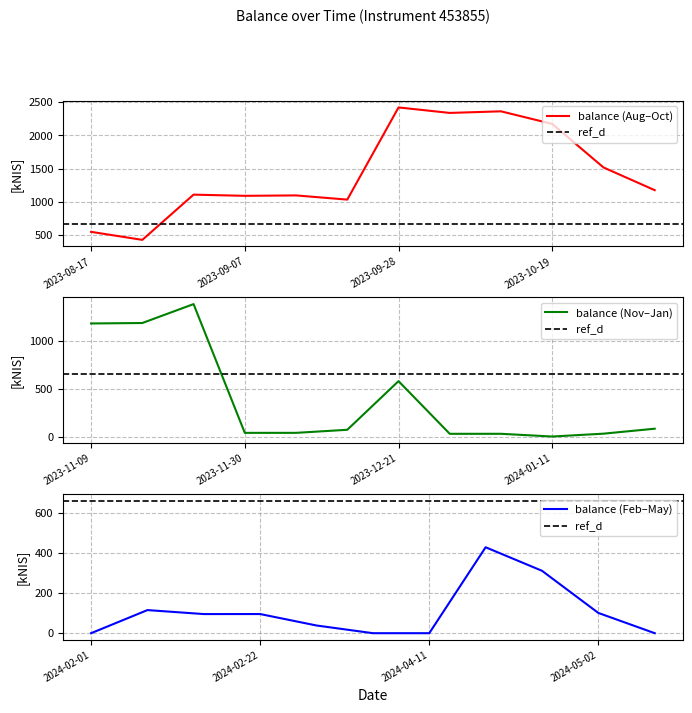

Where is balance_centered nearest to the value 1210?

2023-11-16